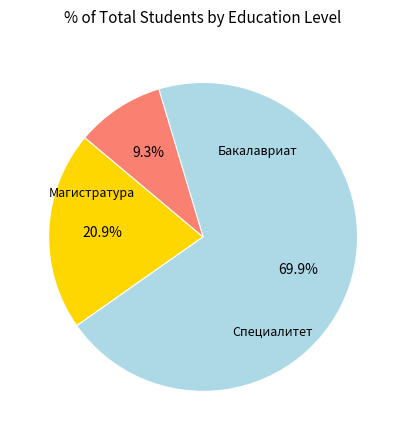

Is there a majority slice in this chart?

Yes